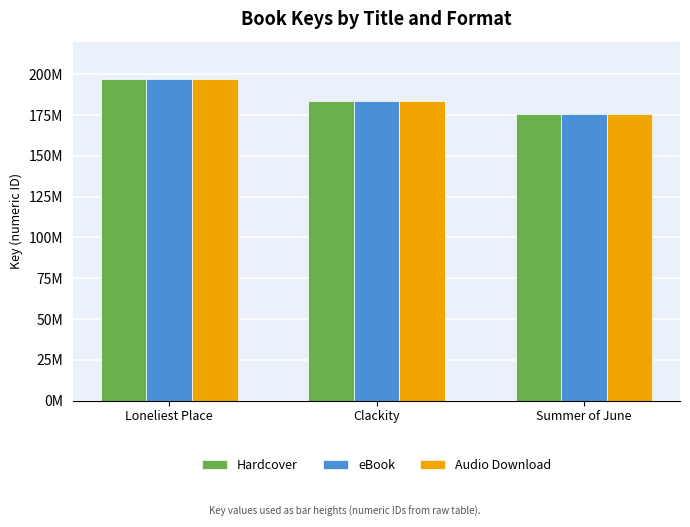

Rank the series by their maximum value, from highest to lowest.

Hardcover, eBook, Audio Download